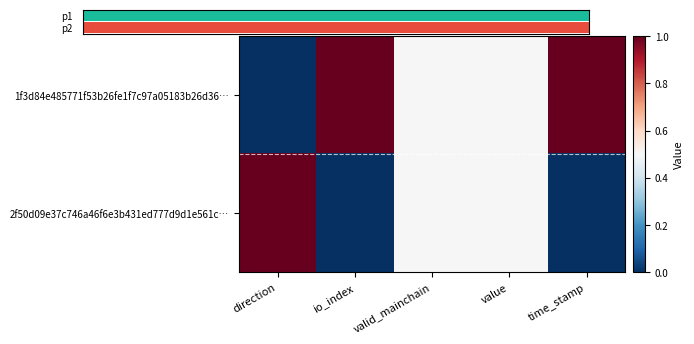

What is the approximate value of 1f3d84e485771f53b26fe1f7c97a05183b26d36… at time_stamp?

1.0